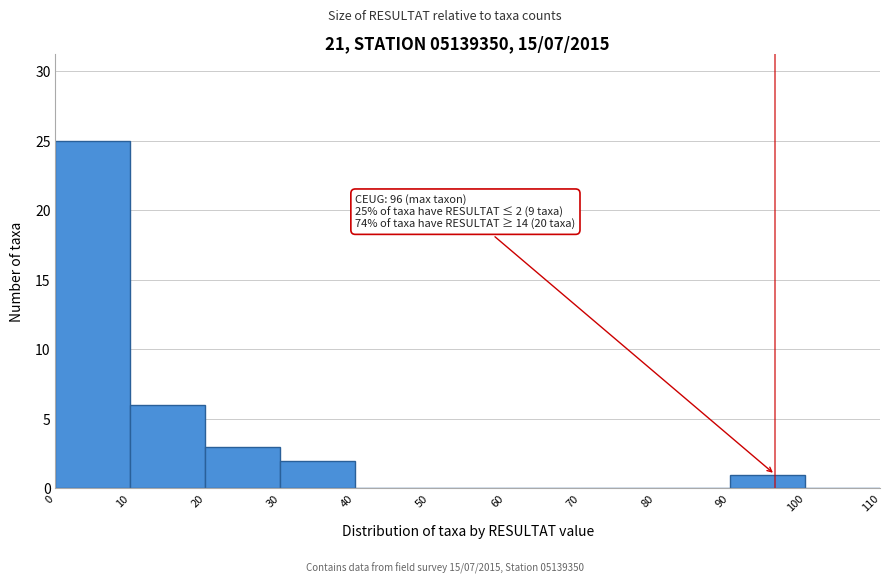

Over which range of the x-axis is the bar tallest?

0 to 10